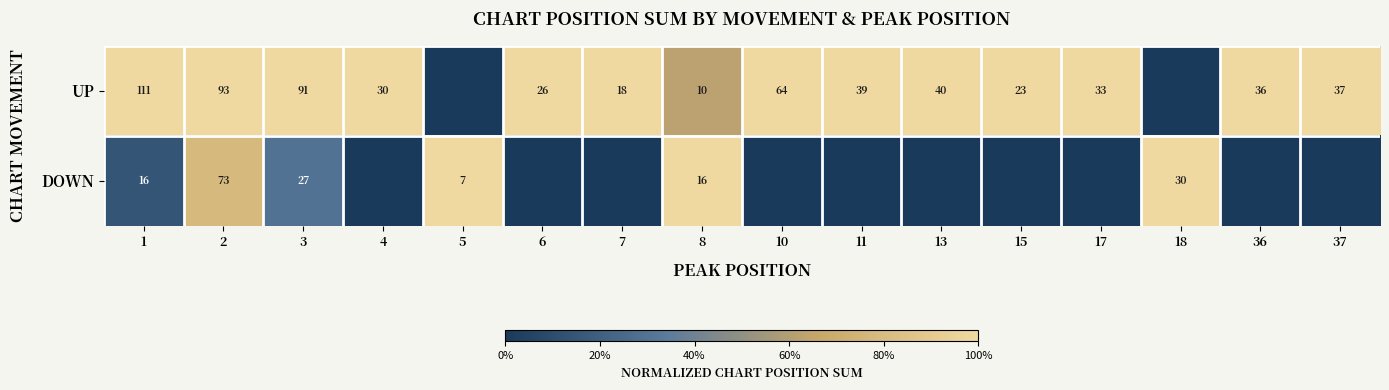

What is the difference between the UP values at 11 and 4?

9